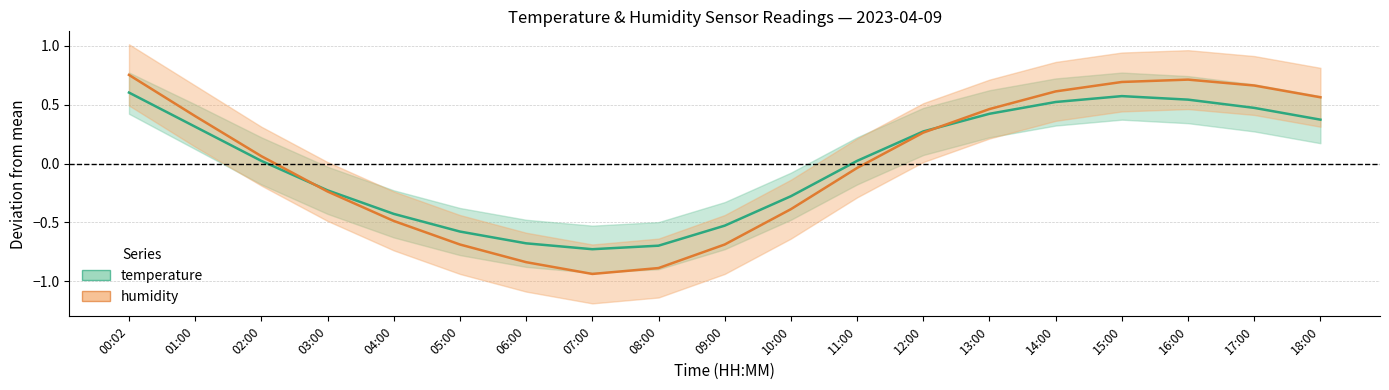

True or false: temperature has more than 1 interior local peaks.

False